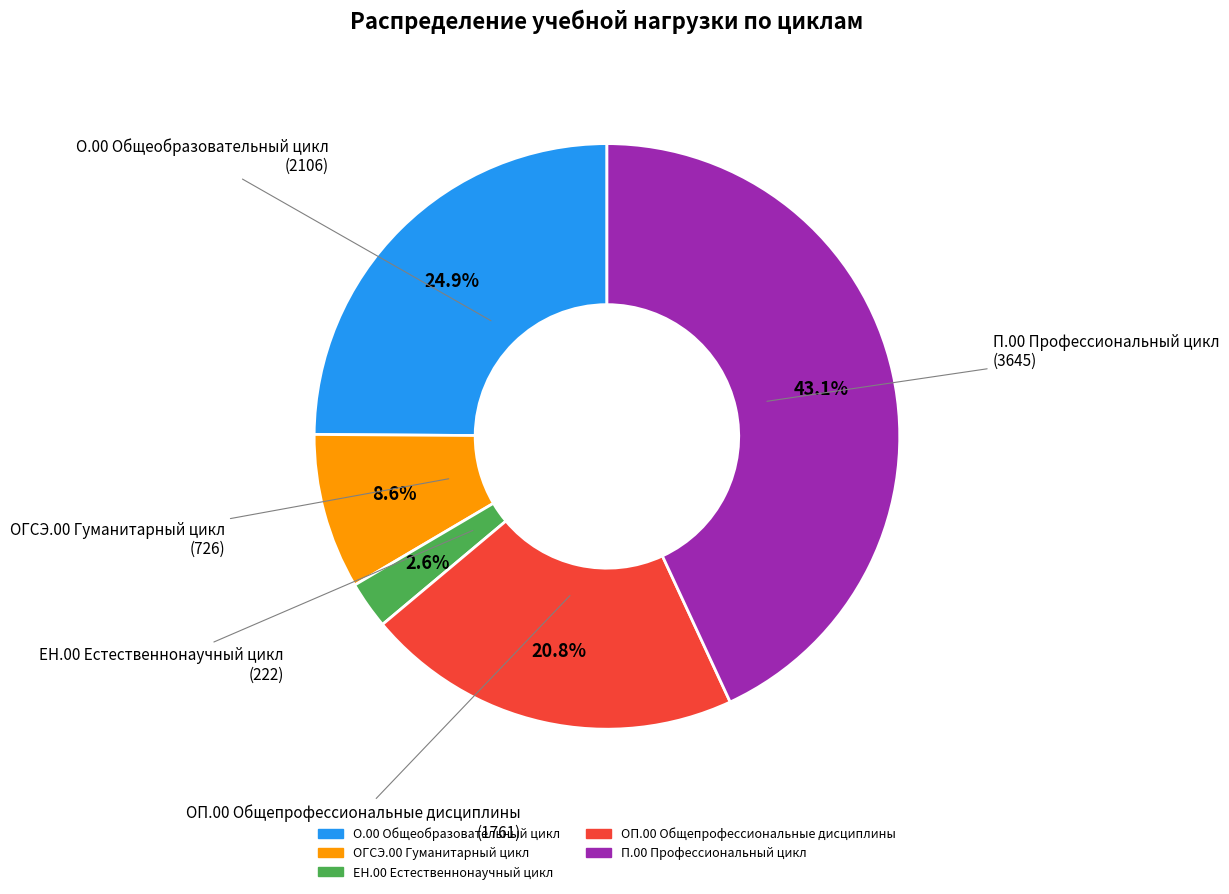

The О.00 Общеобразовательный цикл slice represents 25% of the pie. True or false?

True